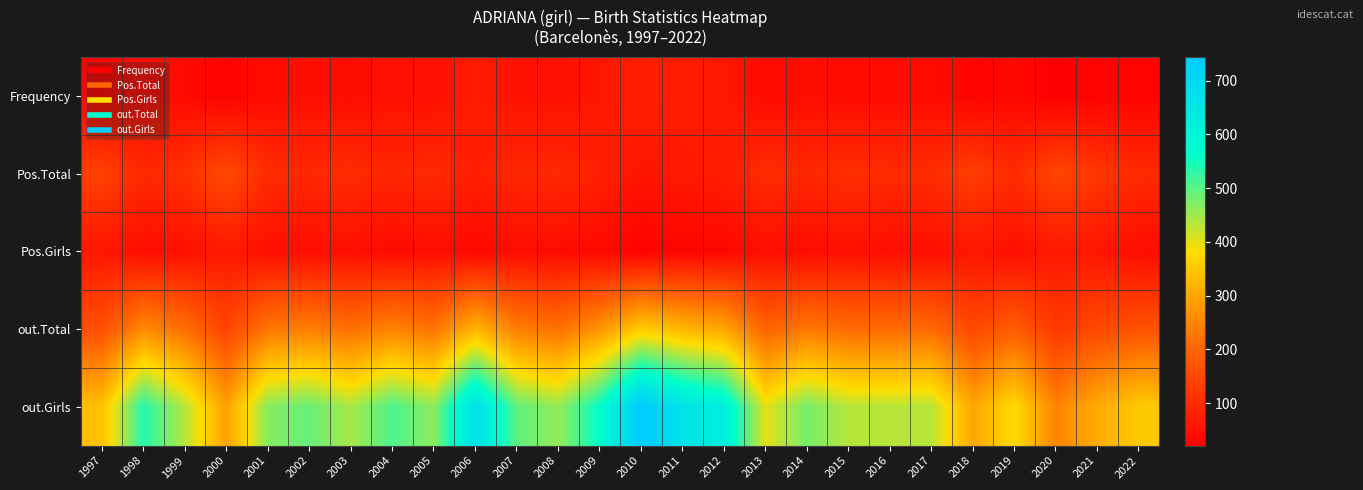

Reading left to right, list all the values displayed in this chart.

Frequency: 1997=29	1998=44	1999=38	2000=26	2001=42	2002=47	2003=44	2004=52	2005=48	2006=70	2007=53	2008=51	2009=60	2010=79	2011=70	2012=63	2013=39	2014=46	2015=42	2016=42	2017=41	2018=28	2019=34	2020=21	2021=26	2022=28
Pos.Total: 1997=137	1998=93	1999=107	2000=154	2001=99	2002=93	2003=99	2004=88	2005=97	2006=77	2007=92	2008=94	2009=80	2010=57	2011=66	2012=72	2013=101	2014=92	2015=104	2016=98	2017=99	2018=132	2019=97	2020=146	2021=118	2022=96
Pos.Girls: 1997=61	1998=46	1999=50	2000=67	2001=48	2002=46	2003=49	2004=41	2005=46	2006=35	2007=44	2008=43	2009=37	2010=25	2011=30	2012=34	2013=47	2014=43	2015=51	2016=45	2017=47	2018=62	2019=48	2020=66	2021=60	2022=44
out.Total: 1997=163	1998=258	1999=215	2000=141	2001=227	2002=241	2003=216	2004=247	2005=224	2006=322	2007=240	2008=220	2009=272	2010=358	2011=324	2012=300	2013=196	2014=231	2015=209	2016=211	2017=208	2018=148	2019=186	2020=121	2021=151	2022=168
out.Girls: 1997=339	1998=538	1999=436	2000=292	2001=468	2002=490	2003=443	2004=510	2005=463	2006=671	2007=496	2008=457	2009=563	2010=744	2011=663	2012=614	2013=402	2014=479	2015=434	2016=433	2017=433	2018=301	2019=380	2020=248	2021=309	2022=354